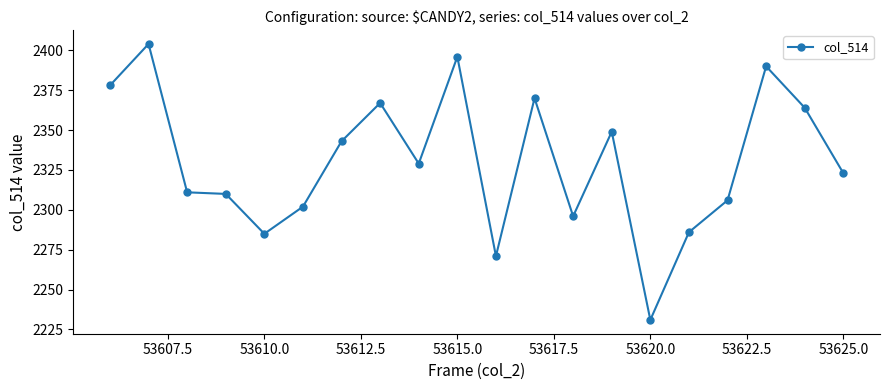

What is the smallest value displayed?

2231